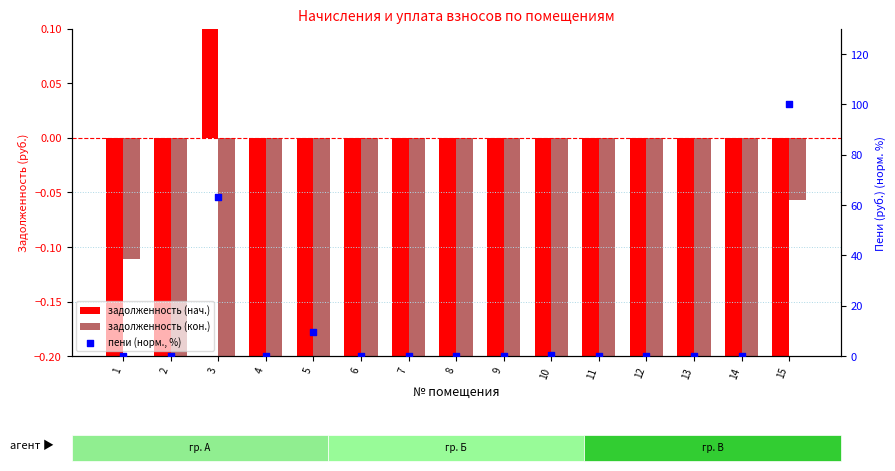

Which series has the widest spread of Y values?

пени (норм., %)